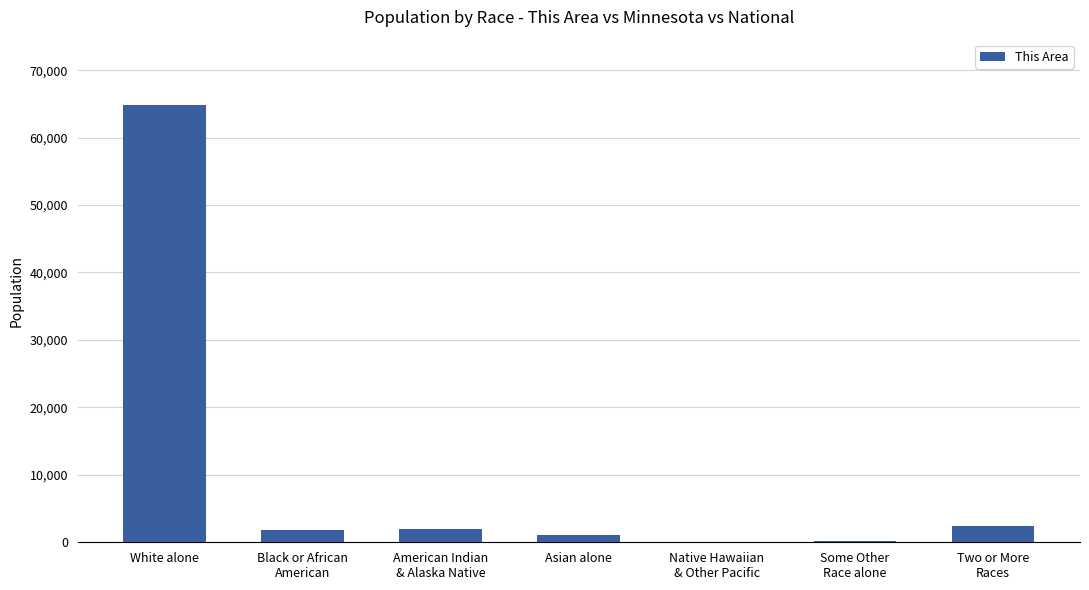

What is the sum of all values?

72235